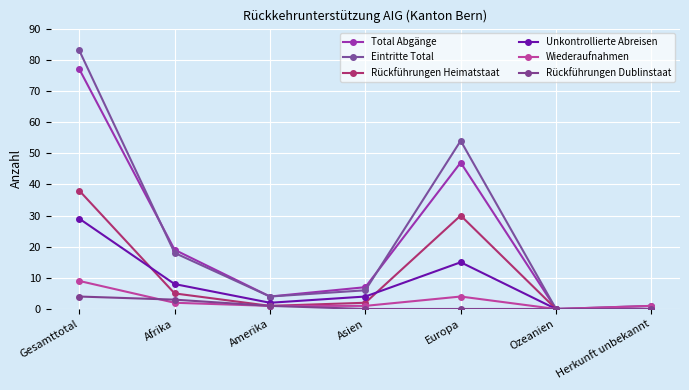

Read the Wiederaufnahmen value at Asien.

1